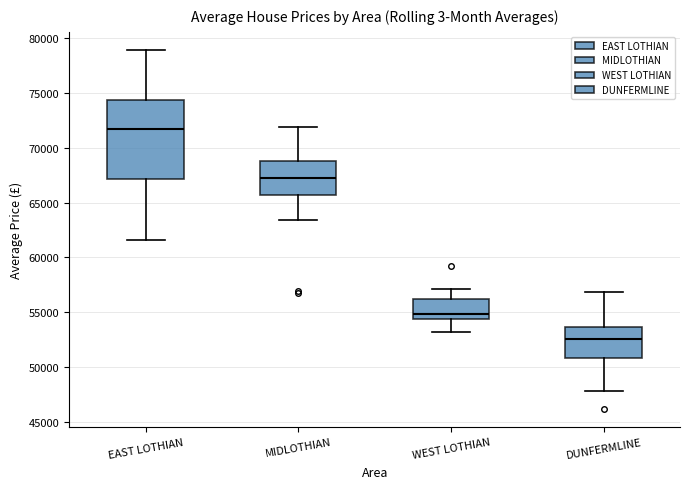

Which box has the highest median line?

EAST LOTHIAN